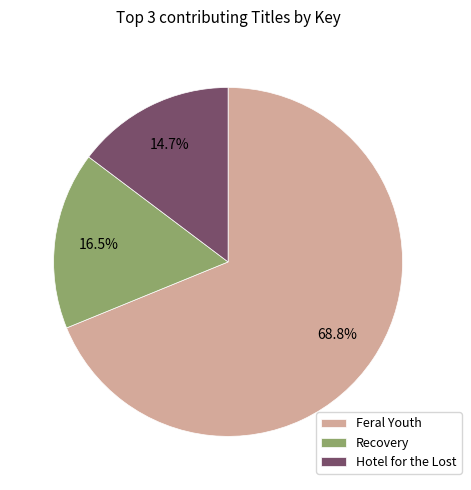

Which category has the smallest portion of the pie?

Hotel for the Lost